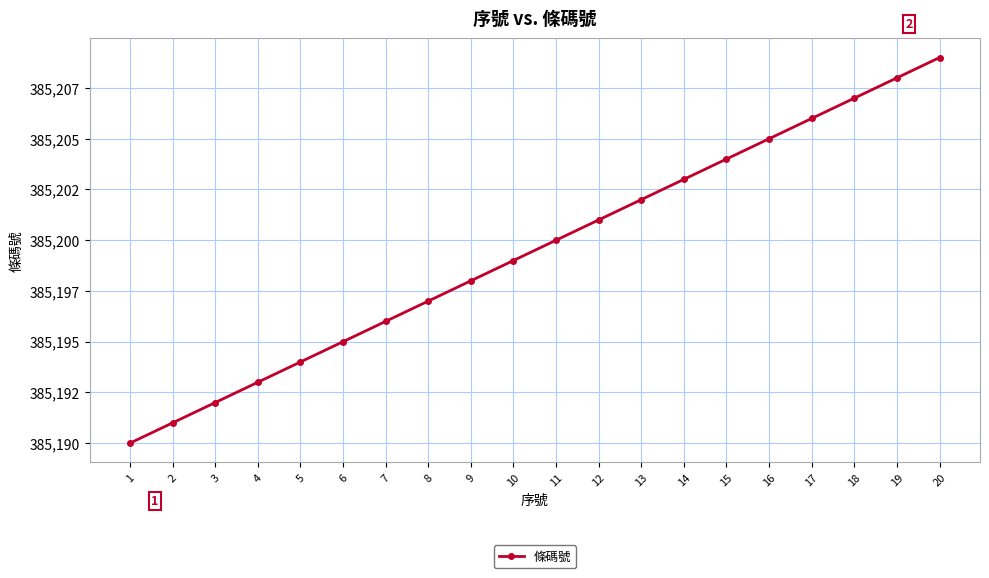

What is the ratio of the value at 1 to the value at 6?

1.0